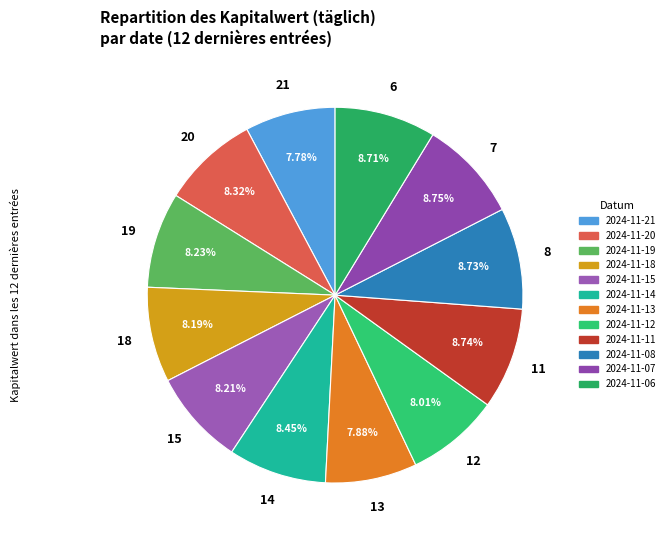

How many slices are in this pie chart?

12